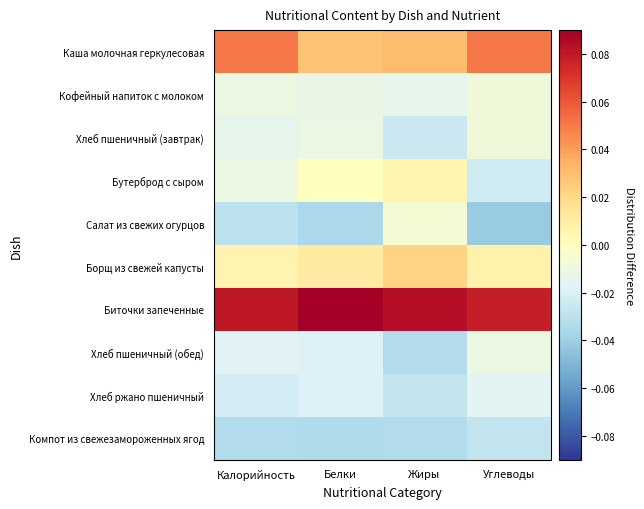

Which has a higher value, Жиры or Калорийность?

Калорийность